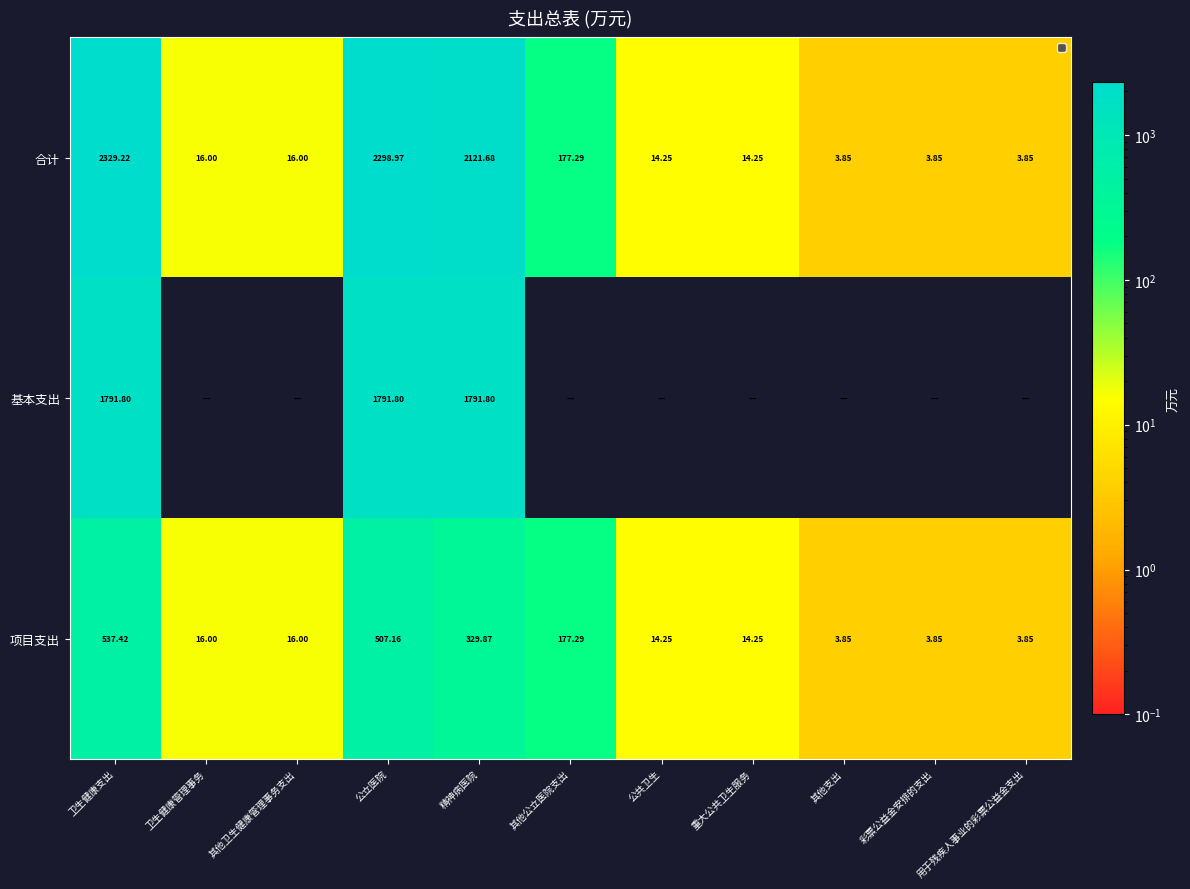

At how many categories does at least one series exceed 827?

3